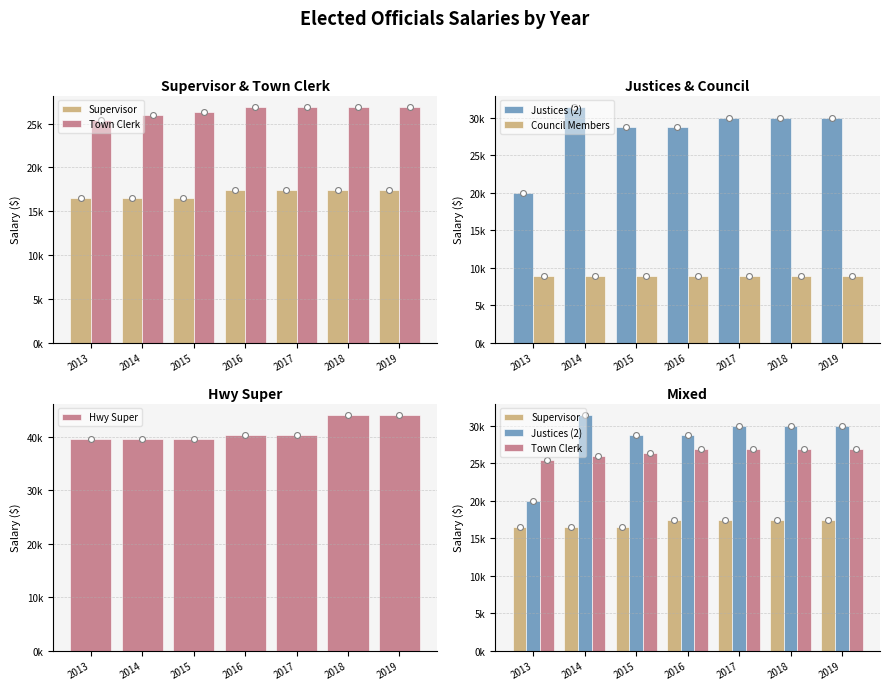

What are all the series names shown in the legend?

Supervisor, Town Clerk, Justices (2), Council Members, Hwy Super